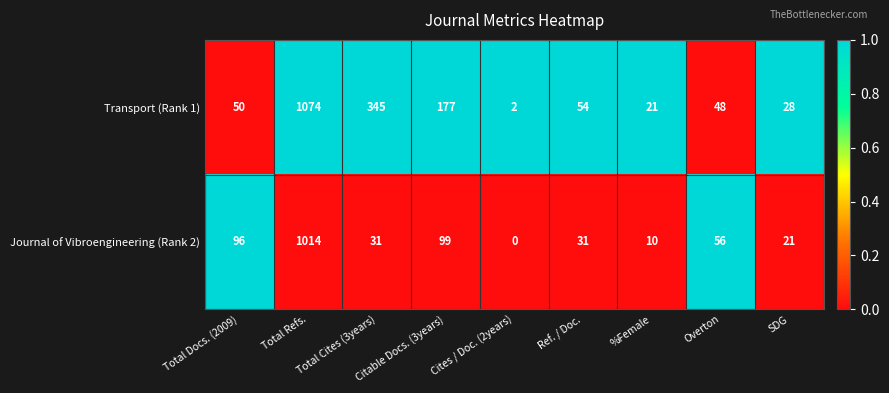

Between Ref. / Doc. and SDG, which series saw the biggest shift?

Transport (Rank 1)